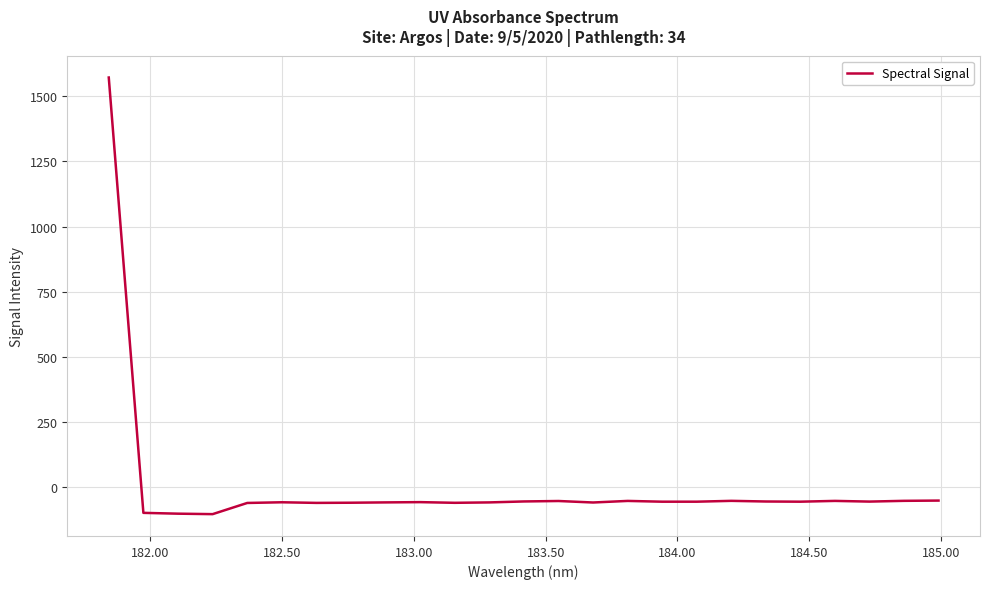

What is the difference between the maximum and minimum values?

1674.7